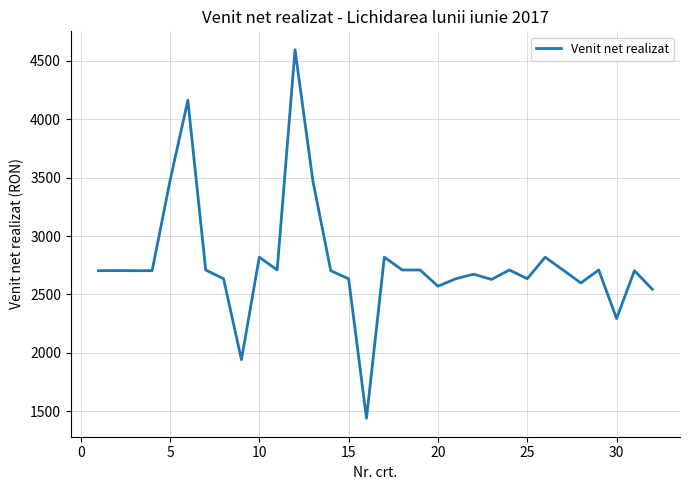

How many lines are shown in the chart?

1